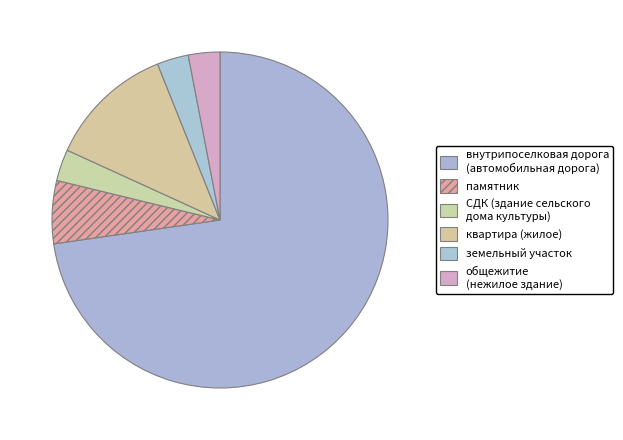

True or false: памятник accounts for 6% of the total.

True